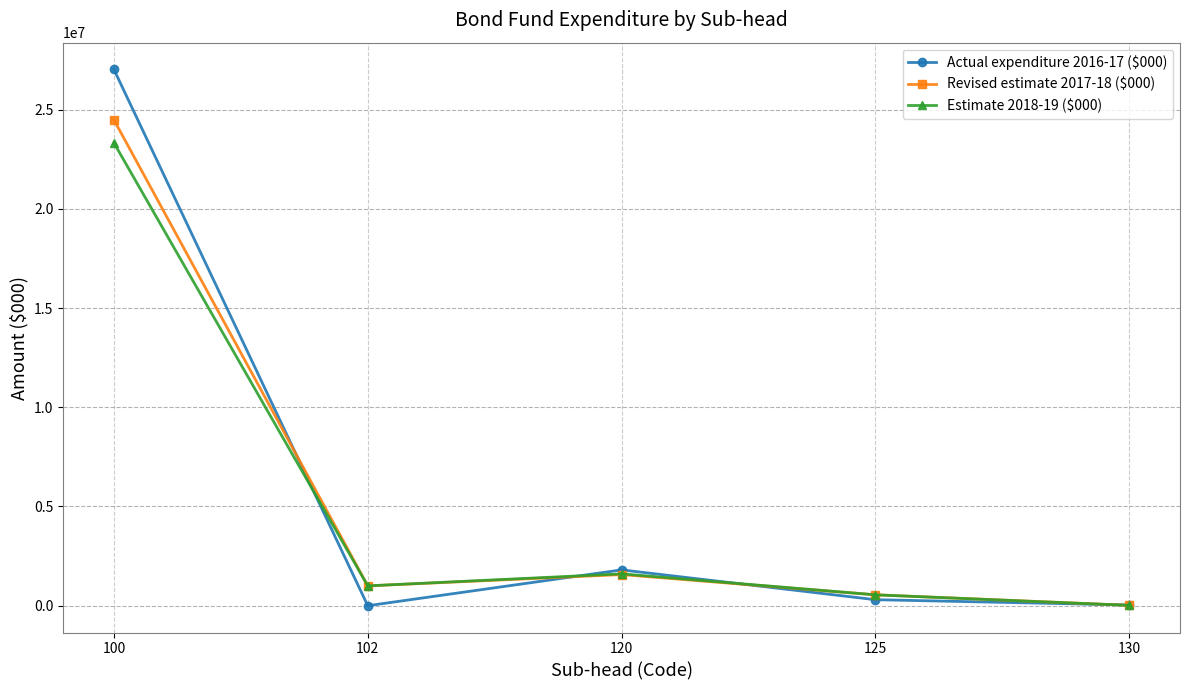

List the series in order of their overall mean, lowest first.

Estimate 2018-19 ($000), Revised estimate 2017-18 ($000), Actual expenditure 2016-17 ($000)